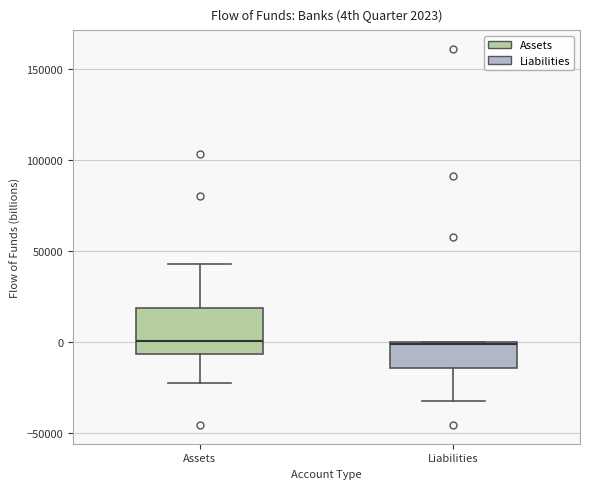

Which box is the tallest, from its lower edge to its upper edge?

Assets